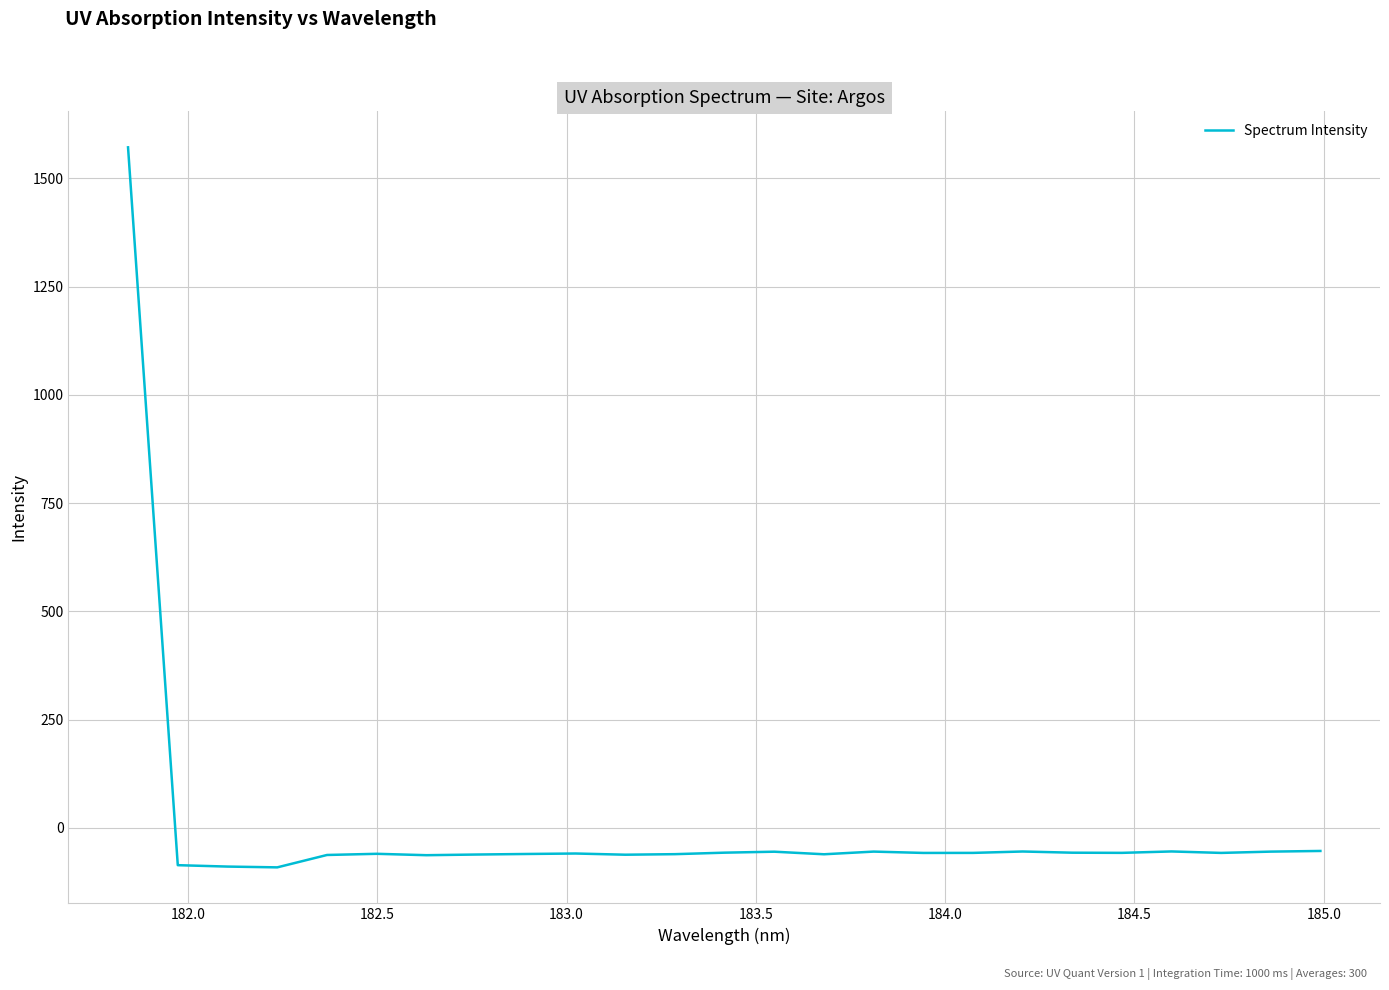

What is the minimum value shown in the chart?

-90.9